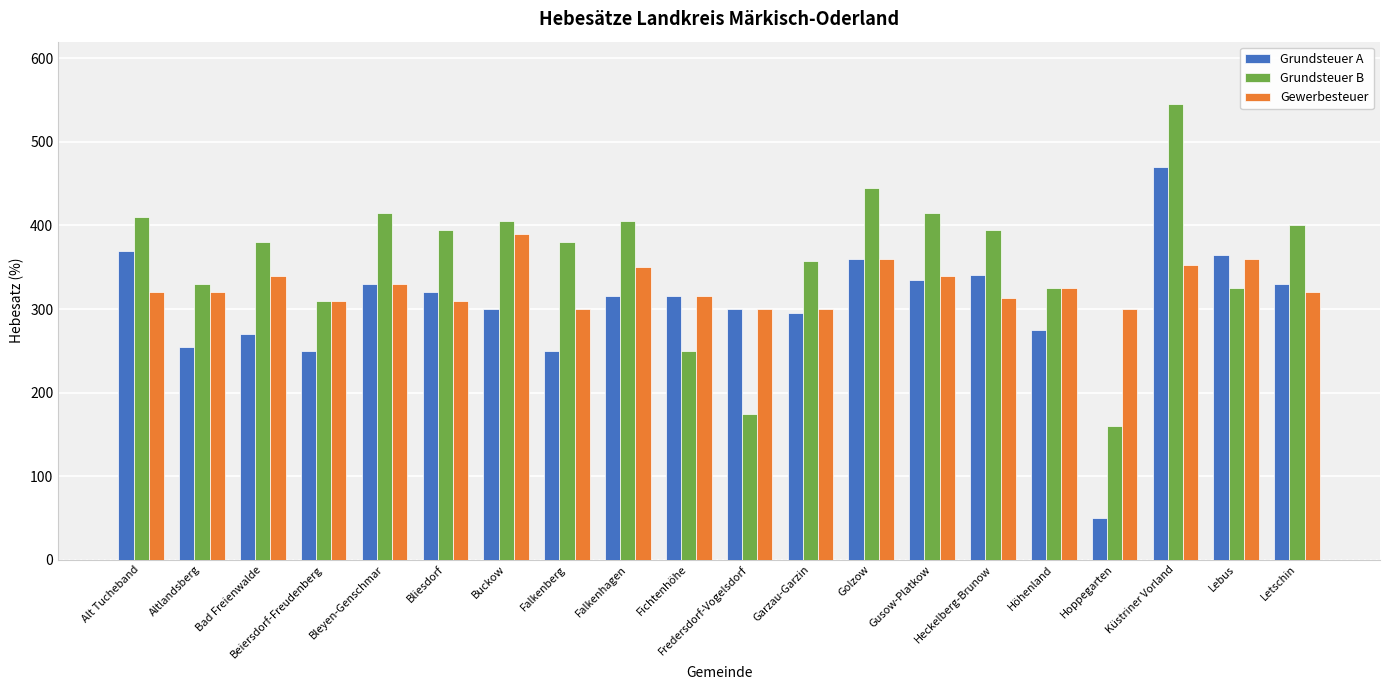

At which category is the sum across all series the highest?

Küstriner Vorland